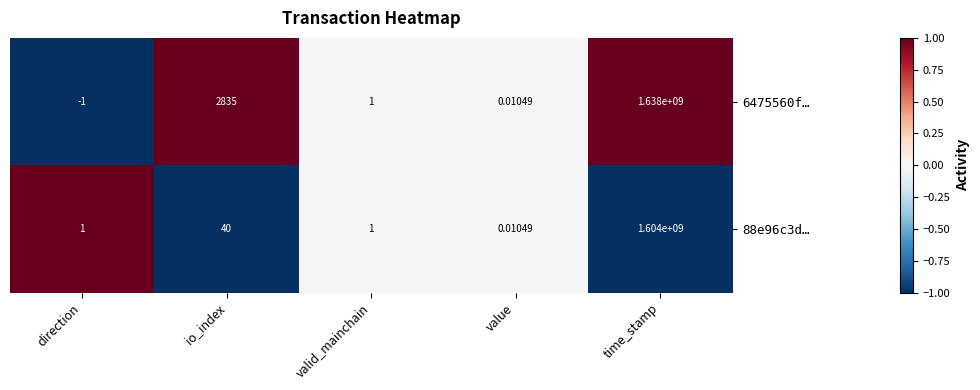

List the series in order of their overall mean, lowest first.

88e96c3d…, 6475560f…